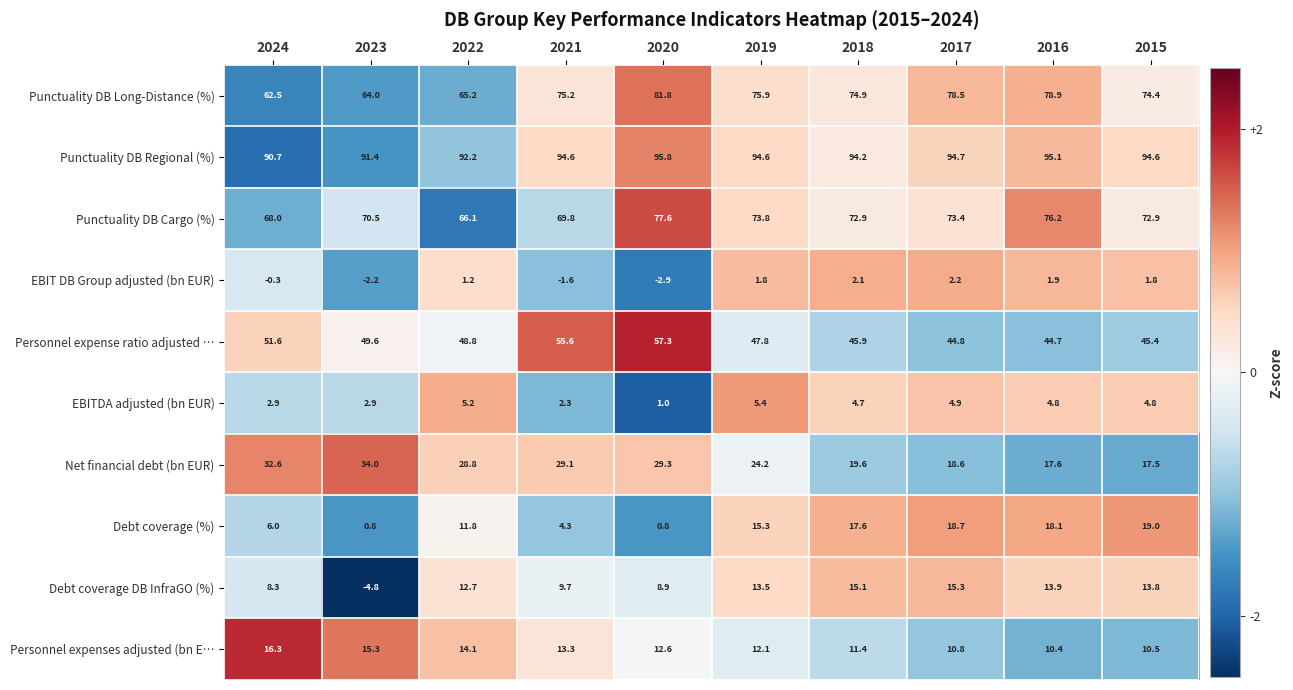

Count the number of categories in the chart.

10